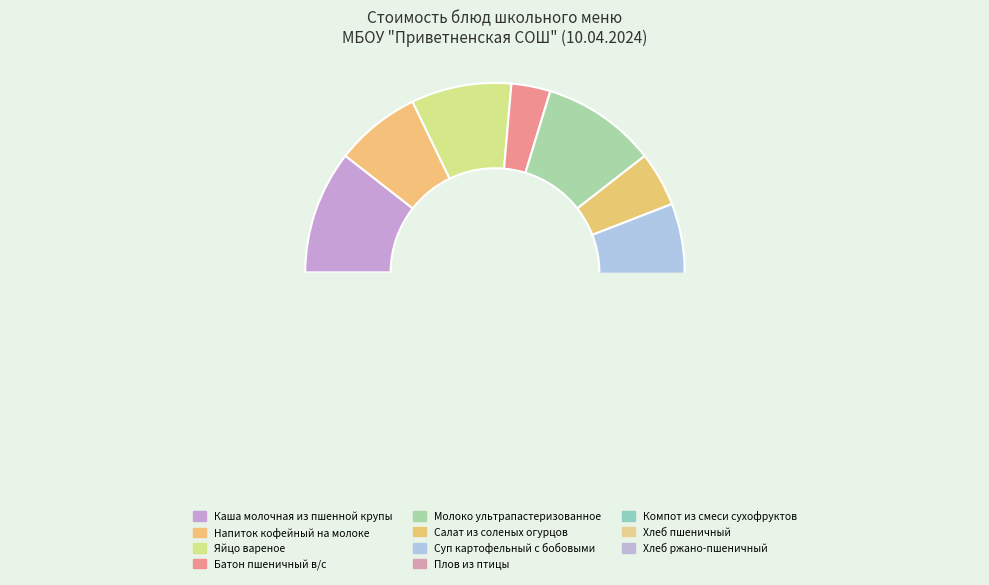

How many slices are in this pie chart?

11